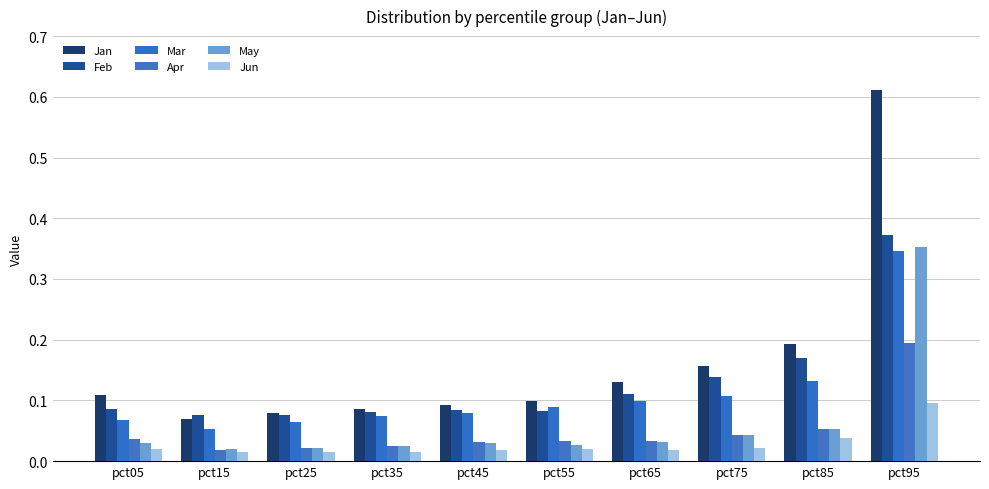

How many Jan values are between 0 and 1?

10